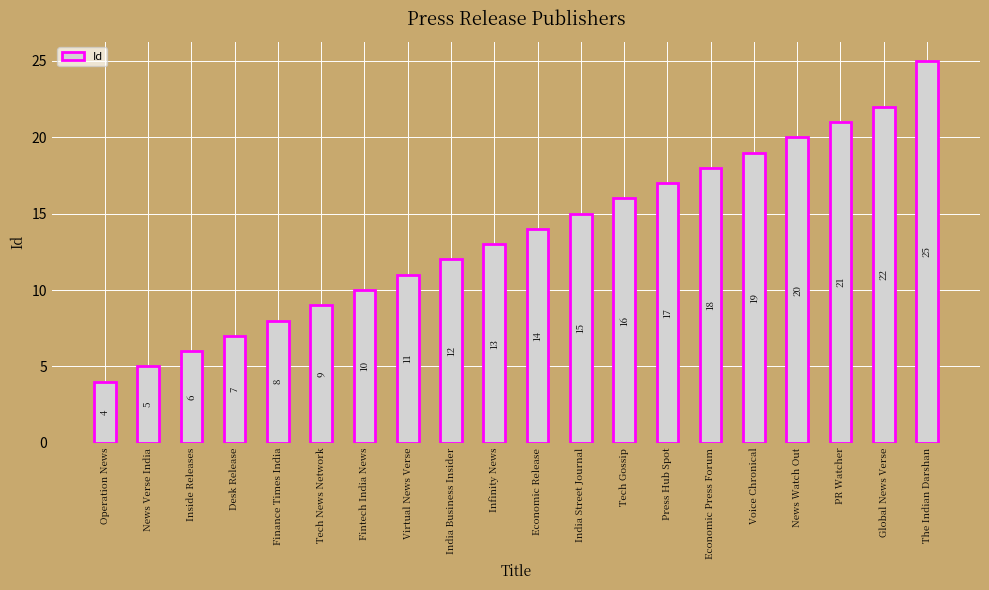

Rank the categories by value from highest to lowest.

The Indian Darshan, Global News Verse, PR Watcher, News Watch Out, Voice Chronical, Economic Press Forum, Press Hub Spot, Tech Gossip, India Street Journal, Economic Release, Infinity News, India Business Insider, Virtual News Verse, Fintech India News, Tech News Network, Finance Times India, Desk Release, Inside Releases, News Verse India, Operation News